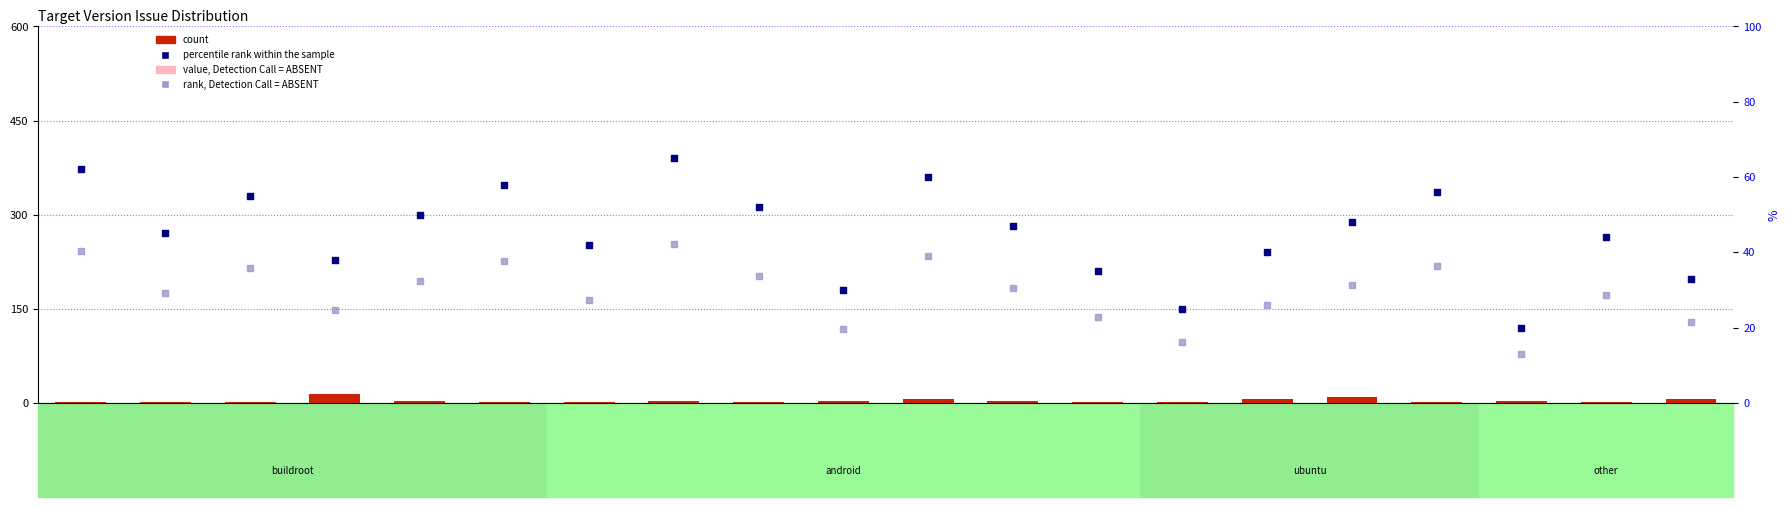

What is the total value across all series at a133-android?

72.4